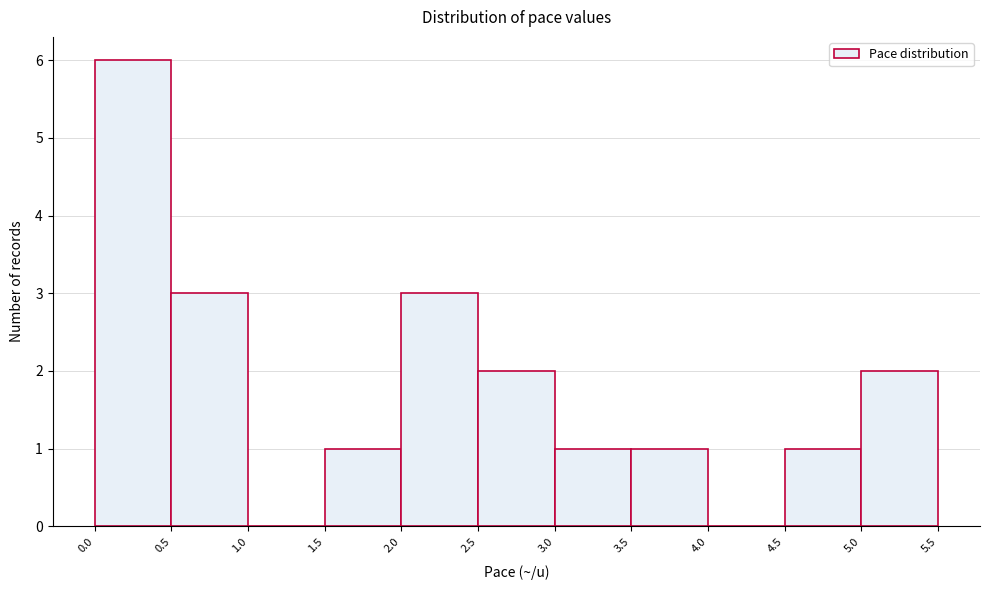

Over which range of the x-axis is the bar tallest?

0.0 to 0.5